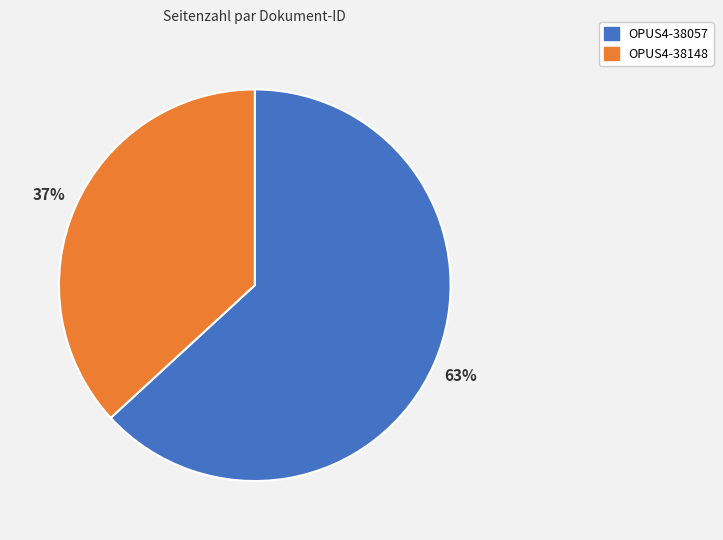

Approximately how many times larger is the value at OPUS4-38148 compared to OPUS4-38057?

0.6